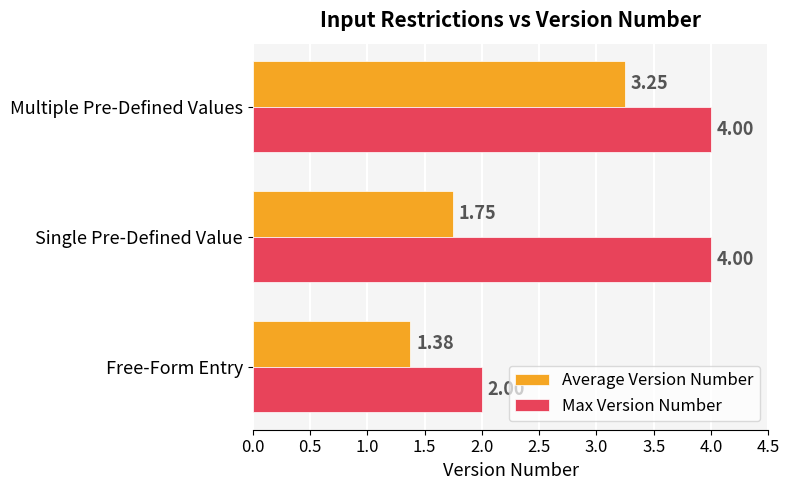

Rank the series by their average value, from highest to lowest.

Max Version Number, Average Version Number